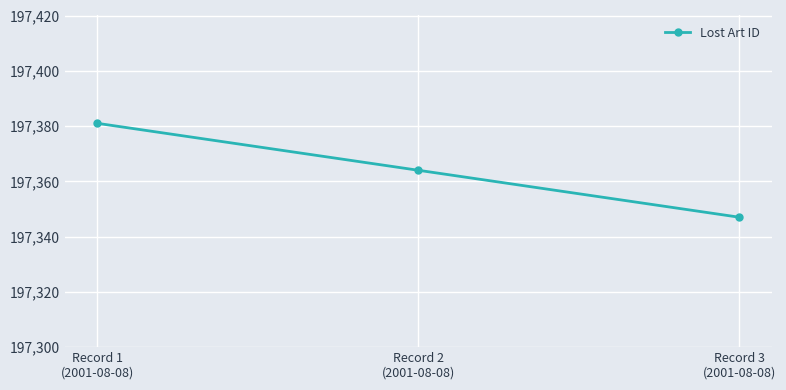

Reading left to right, what are all the values shown in this chart?

Record 1
(2001-08-08)=197381	Record 2
(2001-08-08)=197364	Record 3
(2001-08-08)=197347